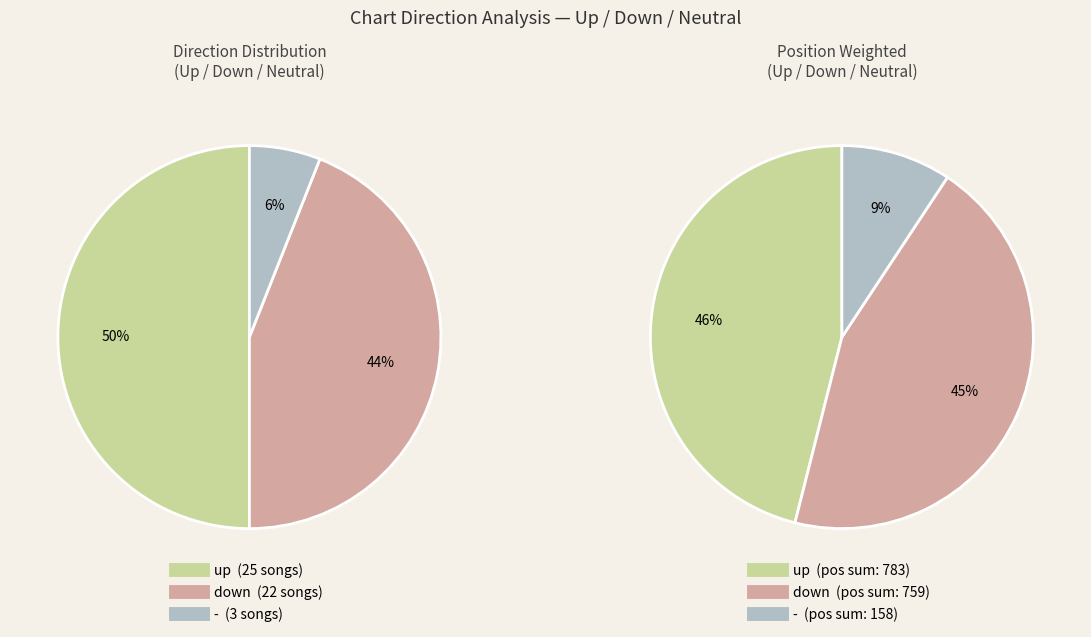

Which category has the smallest portion of the pie?

-